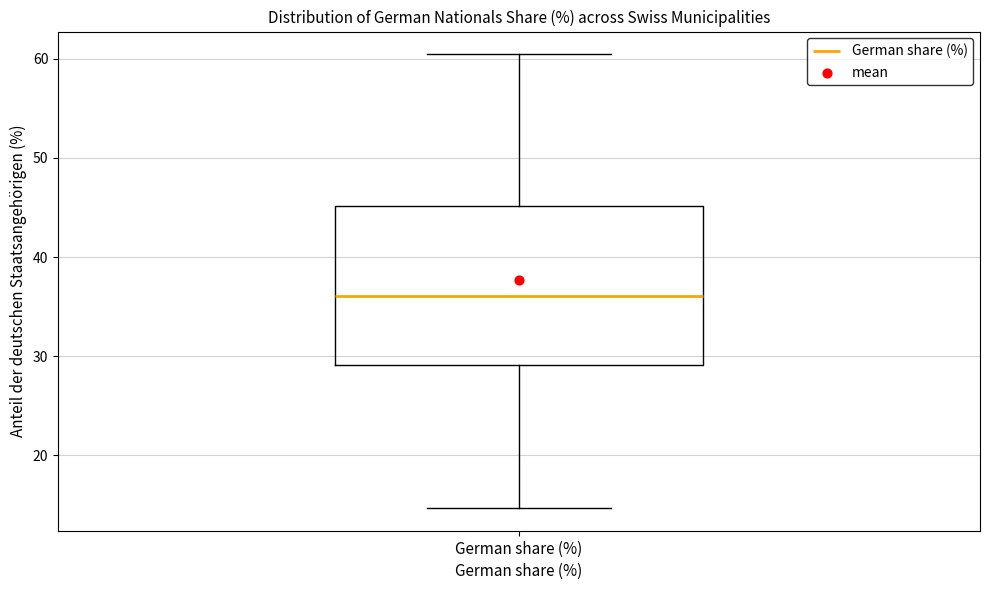

Read this box plot against the y-axis: the position of the median line, the range covered by the box, and the ends of both whiskers. The values are not printed on the chart, so give them approximately, as read against the axis.

median 36, box 29 to 45, whiskers 15 to 60